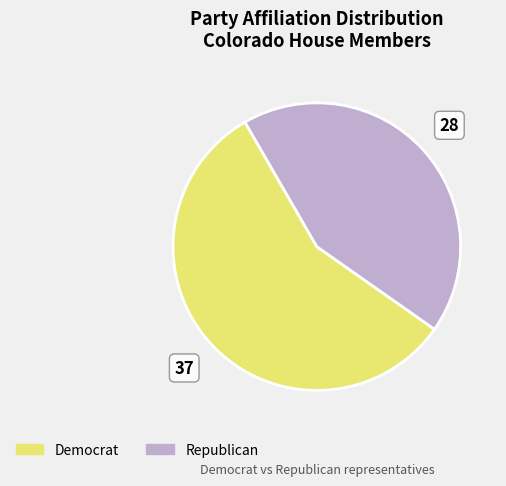

Which category has the biggest portion of the pie?

Democrat